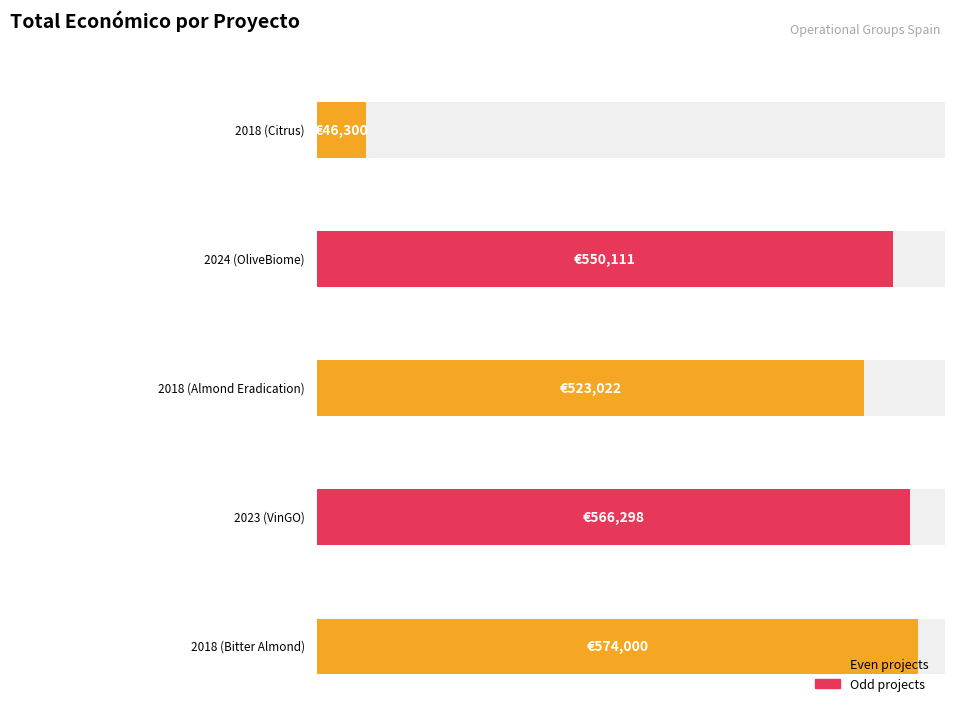

Reading right to left, transcribe all the data shown in this chart.

574000	566298	523022	550111	46300